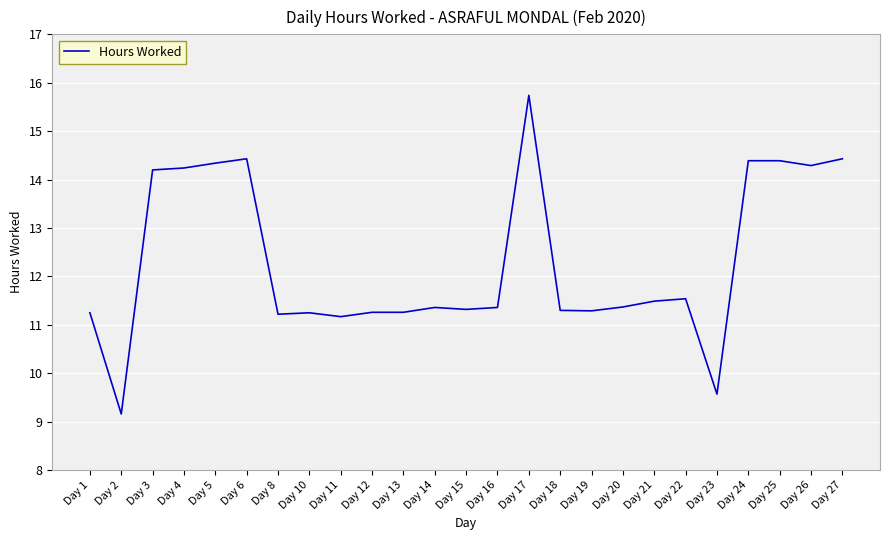

The chart shows a value of 16.1 at Day 18. True or false?

False